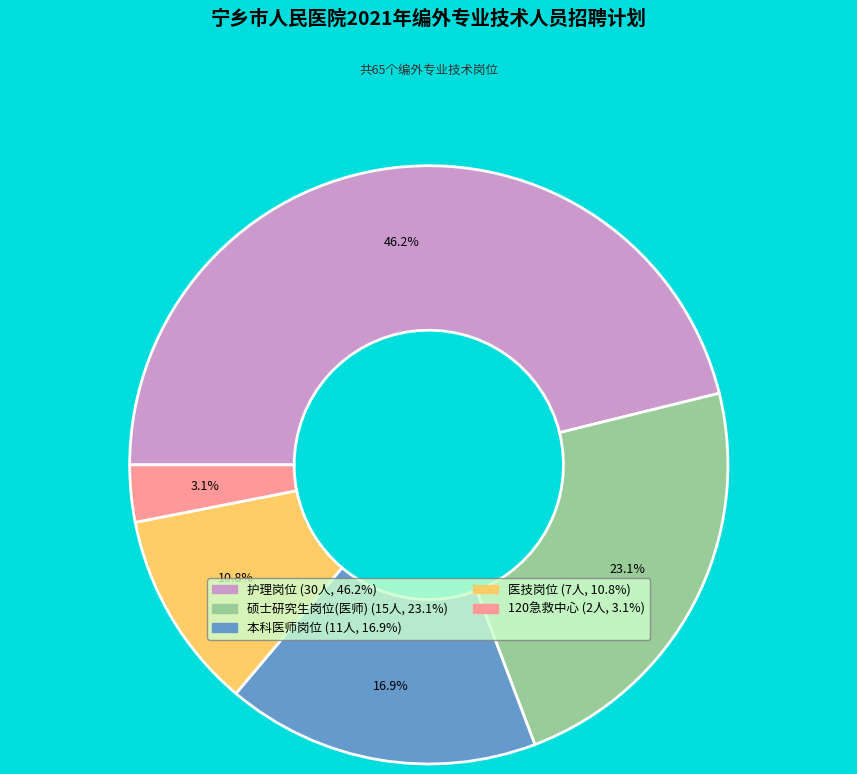

Is there a majority slice in this chart?

No